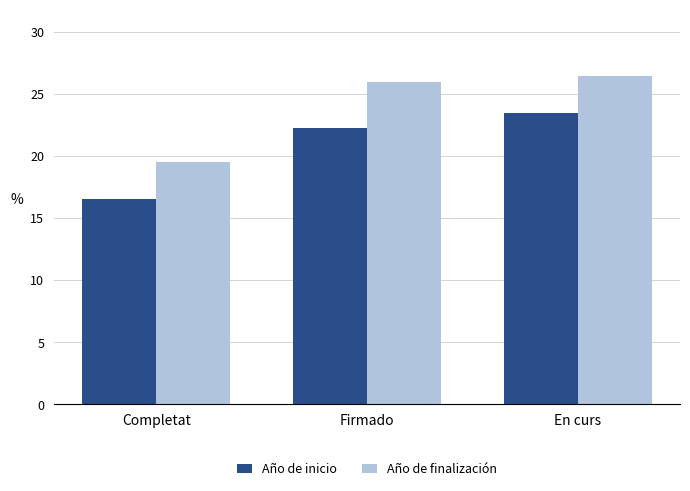

What are all the series names shown in the legend?

Año de inicio, Año de finalización